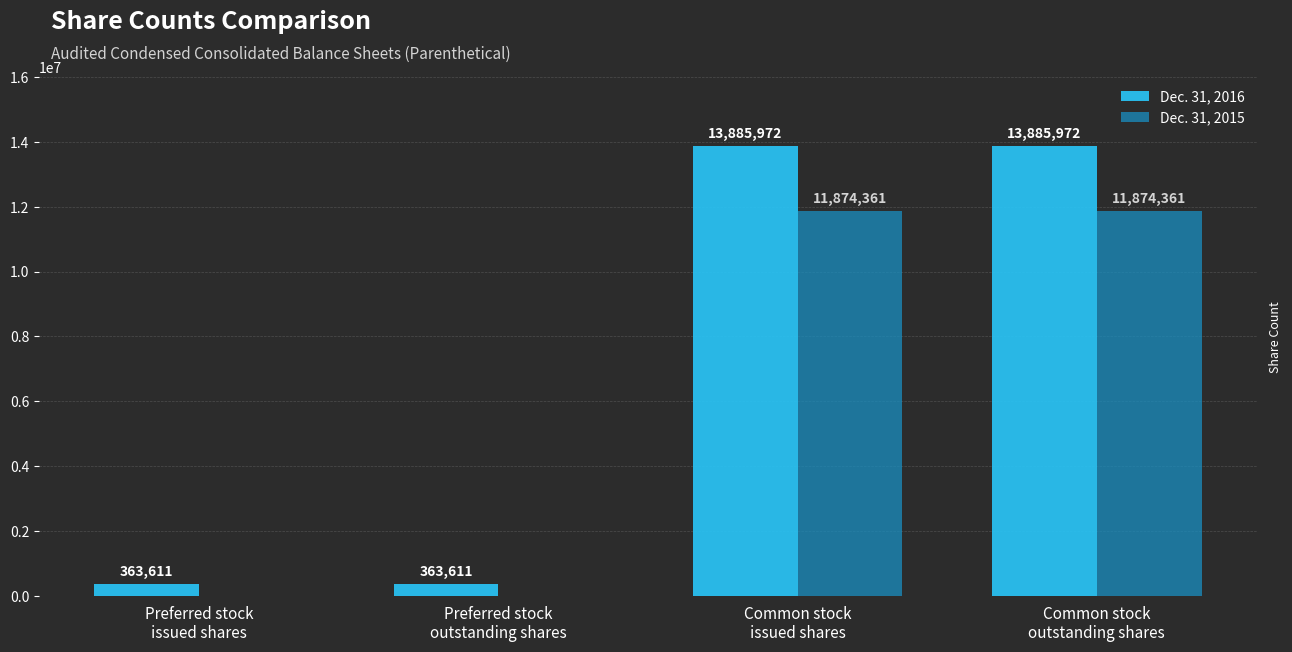

What is the highest value of the Dec. 31, 2015 series?

11874361